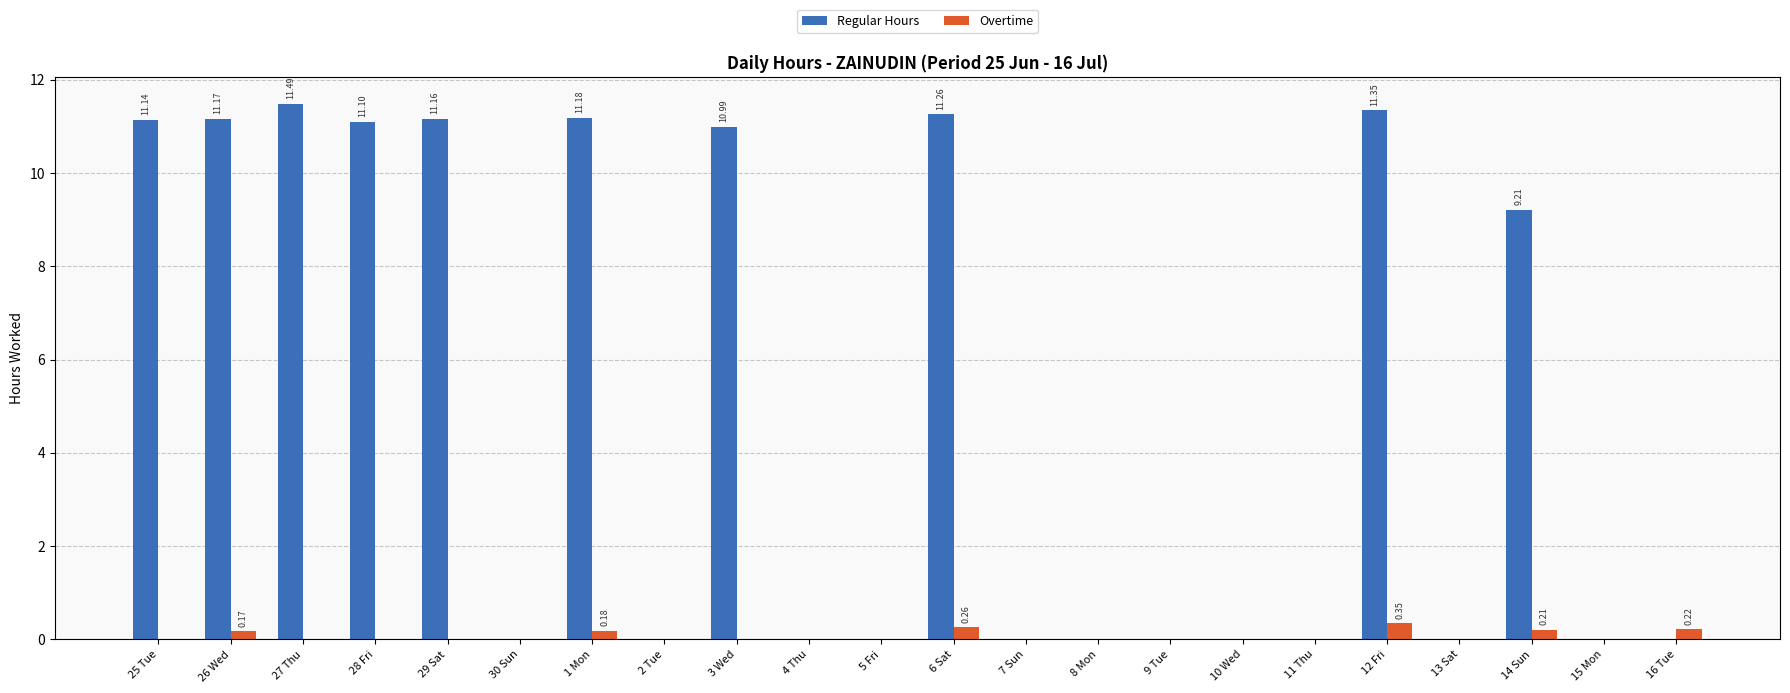

What is the sum of the Regular Hours values at 28 Fri and 4 Thu?

11.1